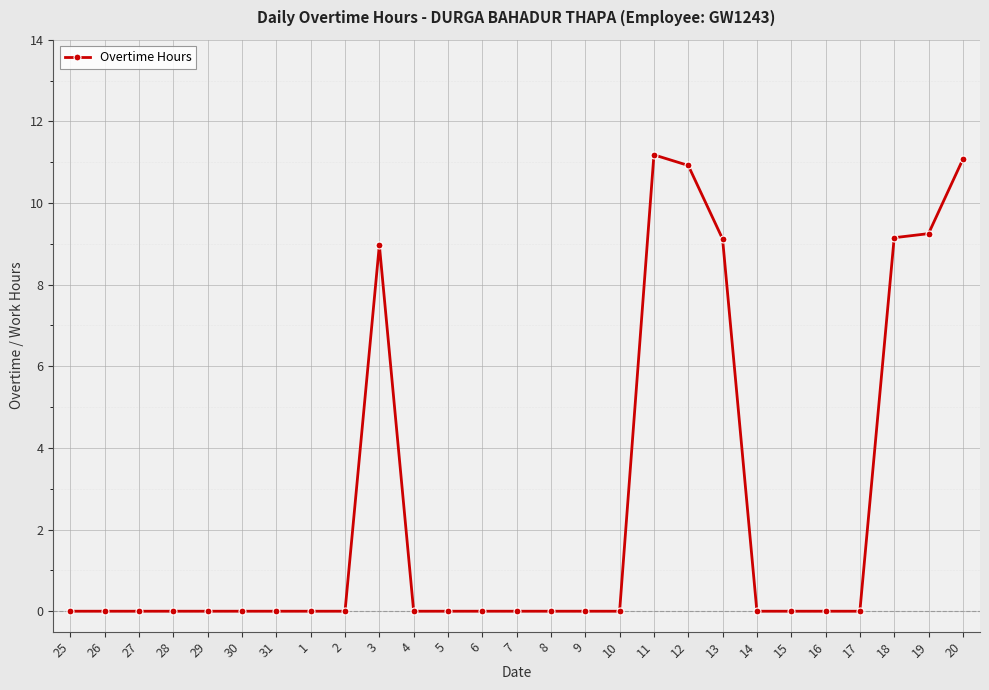

The chart shows a value of 9.0 at 3. True or false?

True